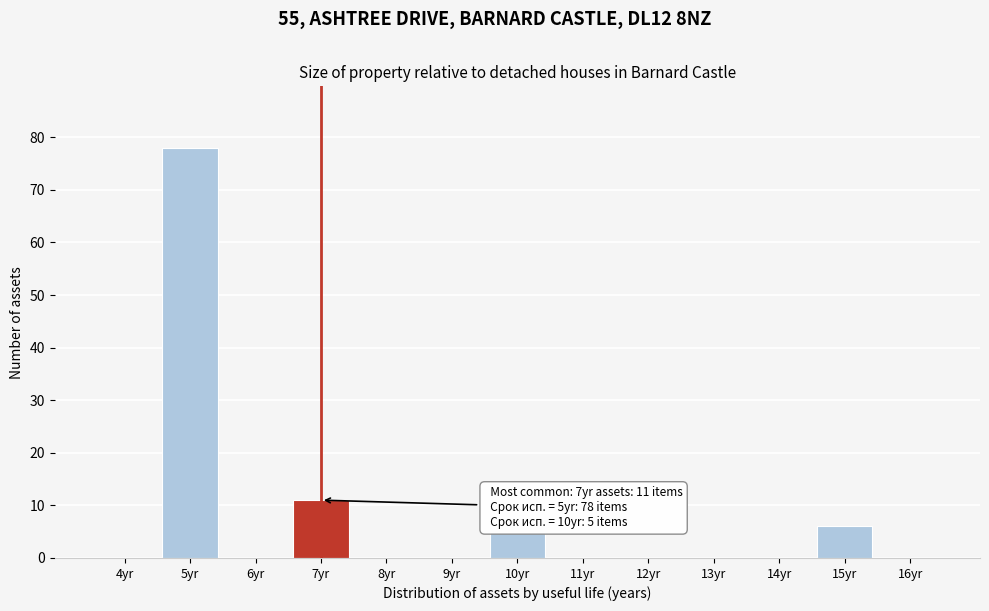

Reading left to right, list all the values displayed in this chart.

4yr=0	5yr=78	6yr=0	7yr=11	8yr=0	9yr=0	10yr=5	11yr=0	12yr=0	13yr=0	14yr=0	15yr=6	16yr=0